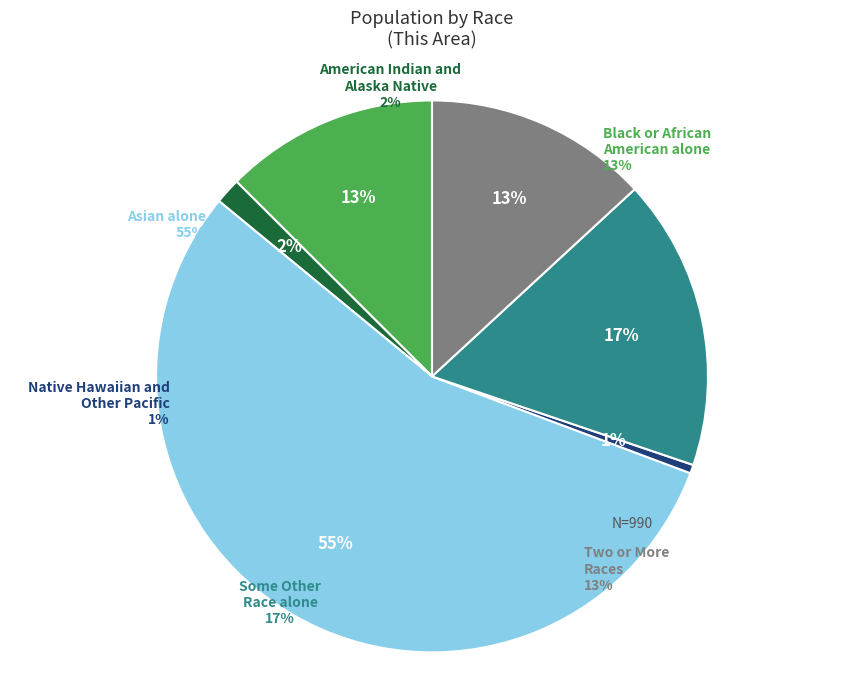

Is the sum of American Indian and
Alaska Native and Native Hawaiian and
Other Pacific greater than half?

No